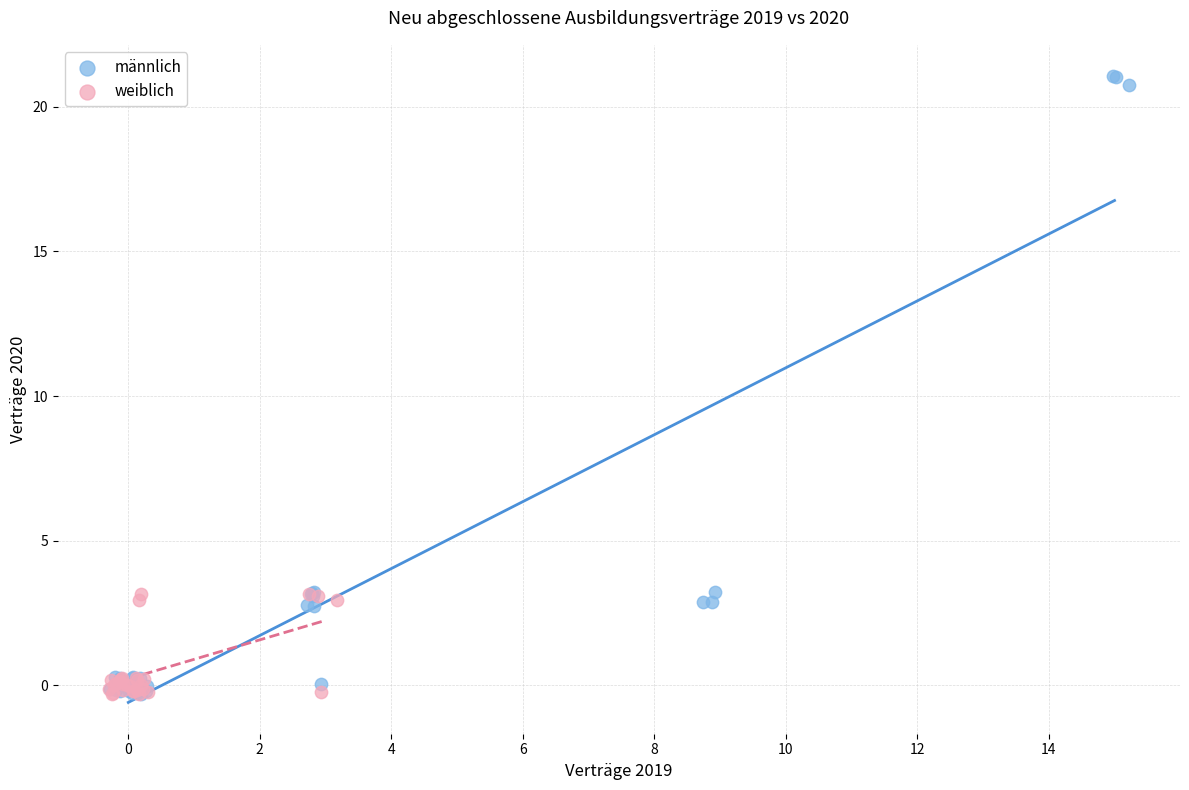

What are all the series names shown in the legend?

männlich, weiblich